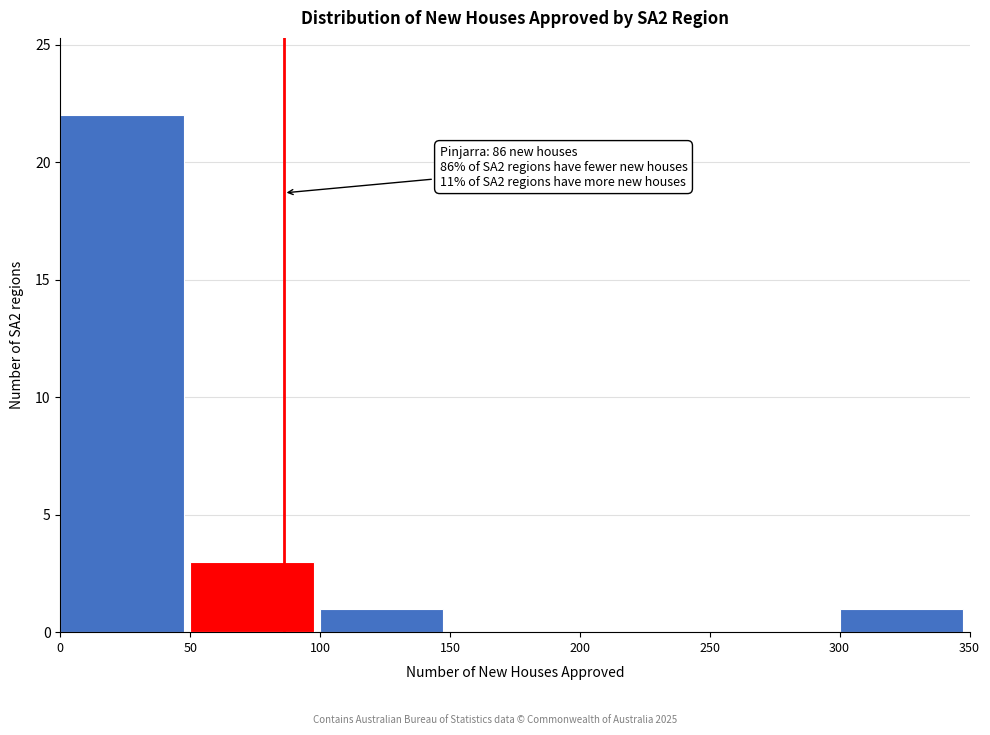

Which range on the x-axis has the tallest bar?

0 to 50